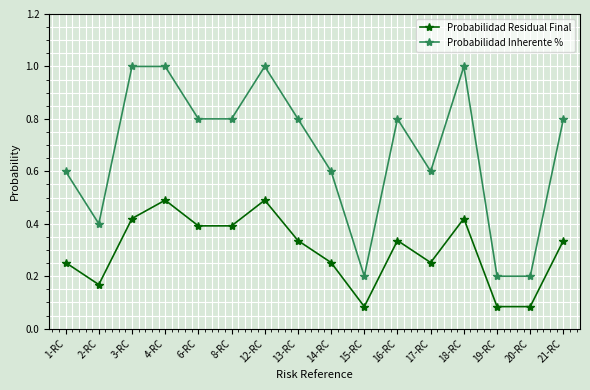

True or false: Probabilidad Inherente % has more than 1 points higher than both neighbors.

True